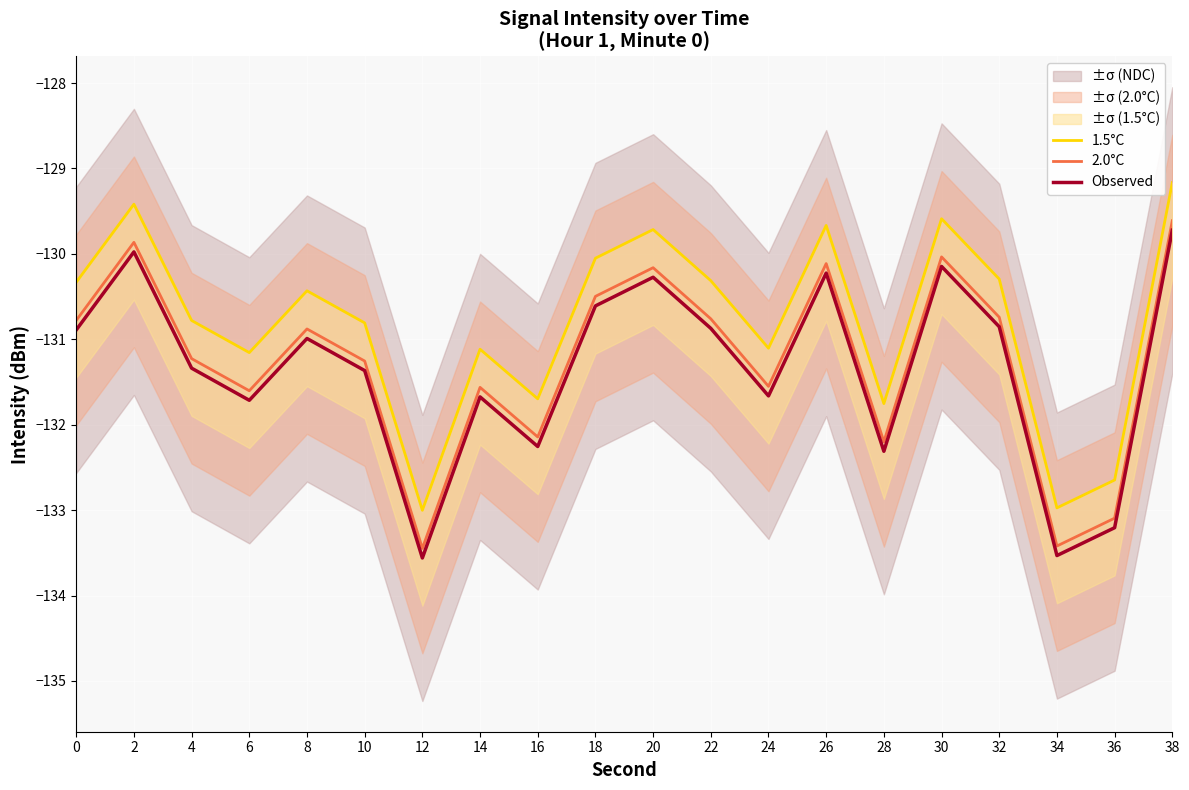

What is the spread (max minus min) of values at 14?

0.6